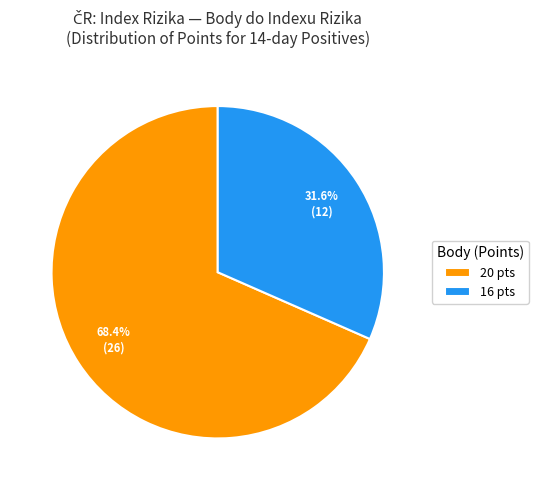

Which category has the biggest portion of the pie?

20 pts